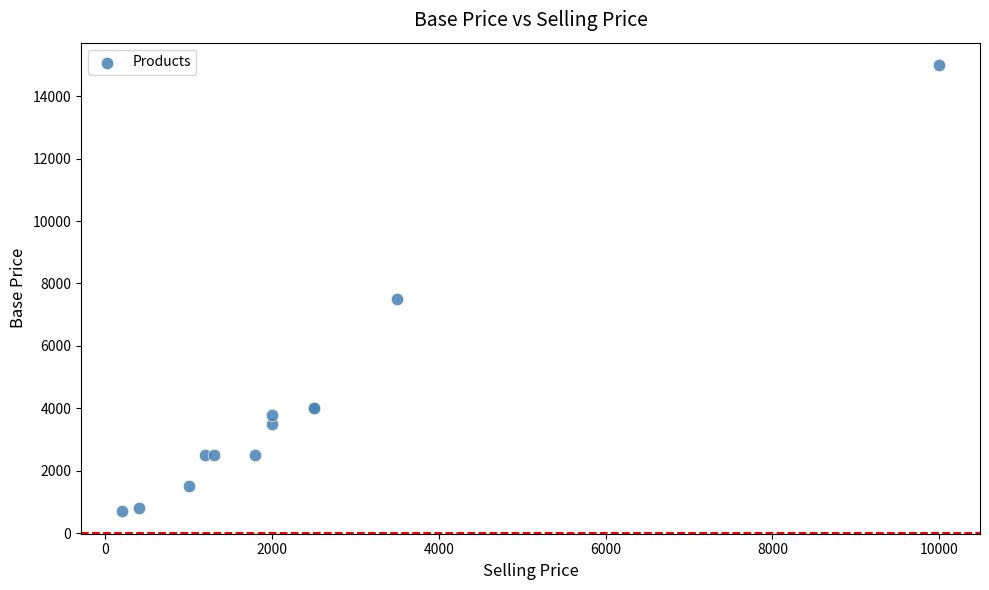

What Y value in the scatter plot is closest to 7849?

7499